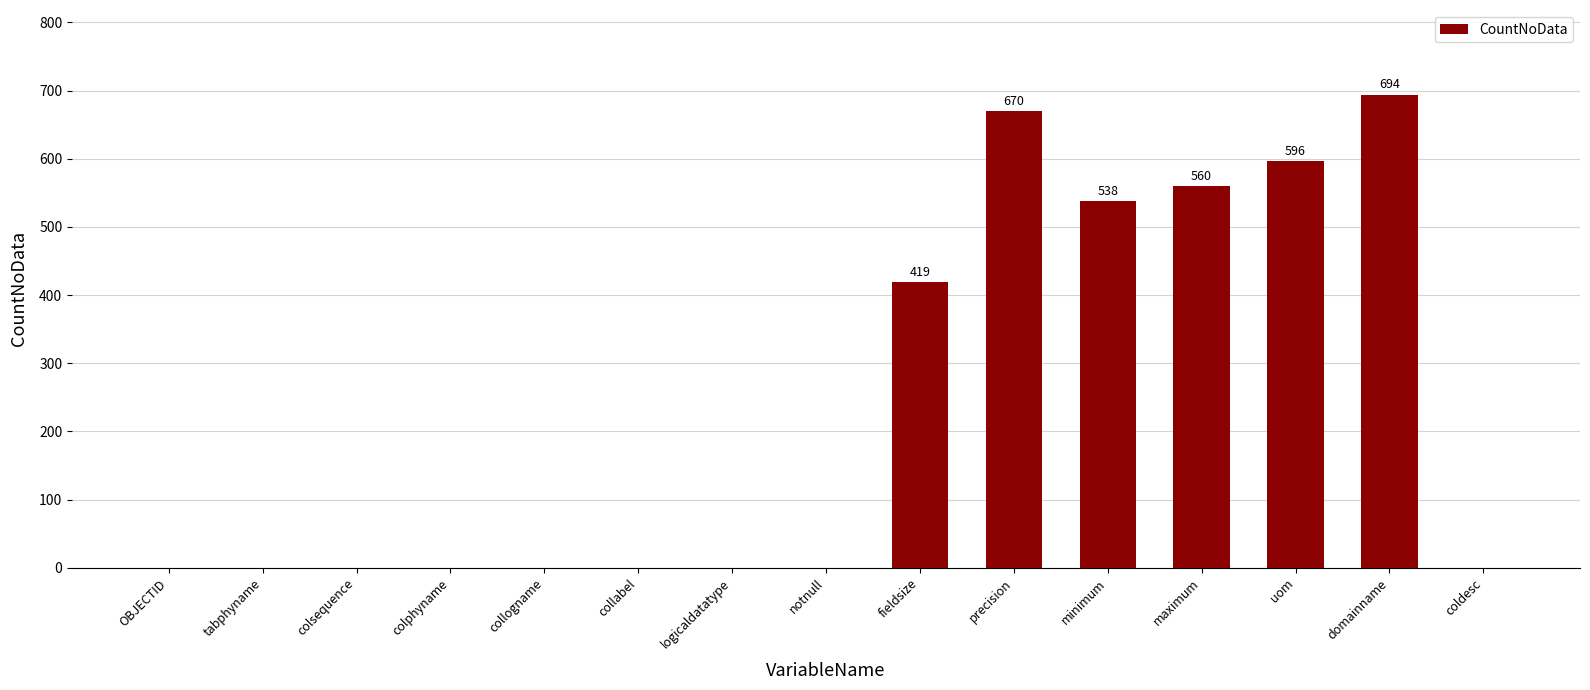

At which category does the chart reach its peak across all series?

domainname